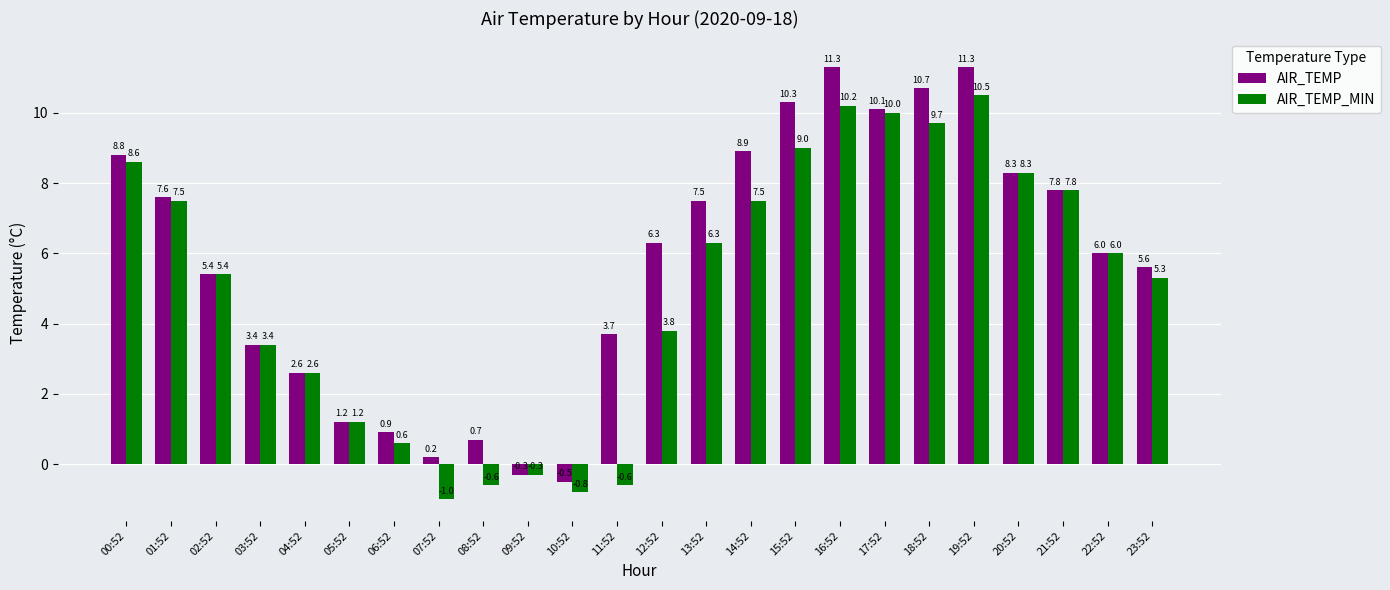

What is the sum of the AIR_TEMP values at 18:52 and 12:52?

17.0